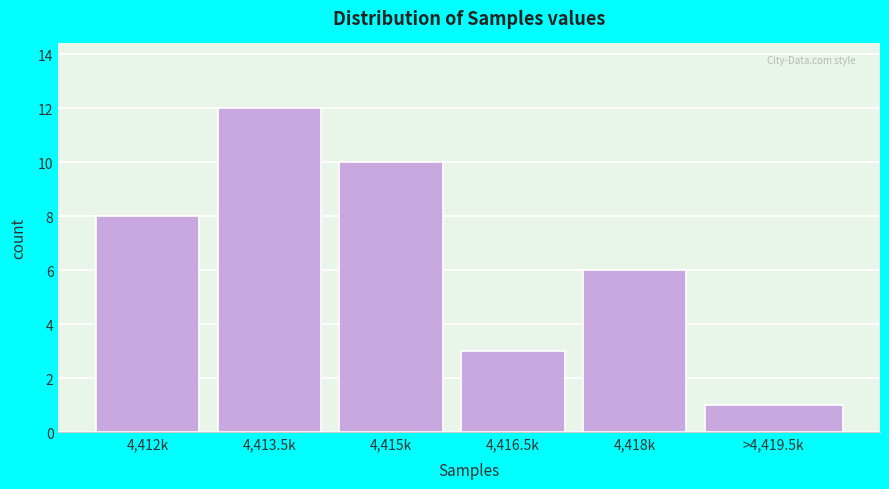

Reading right to left, list all the values displayed in this chart.

>4,419.5k=1	4,418k=6	4,416.5k=3	4,415k=10	4,413.5k=12	4,412k=8